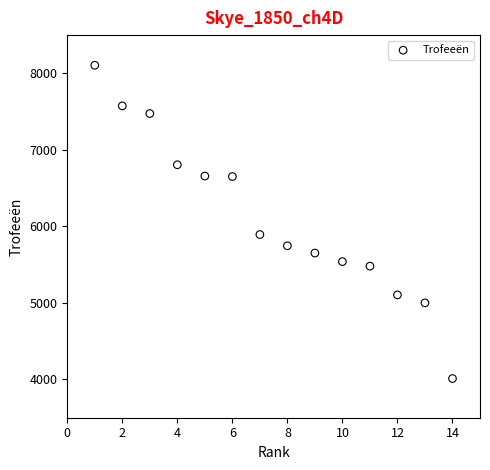

What Y value in the scatter plot is closest to 6059?

5894